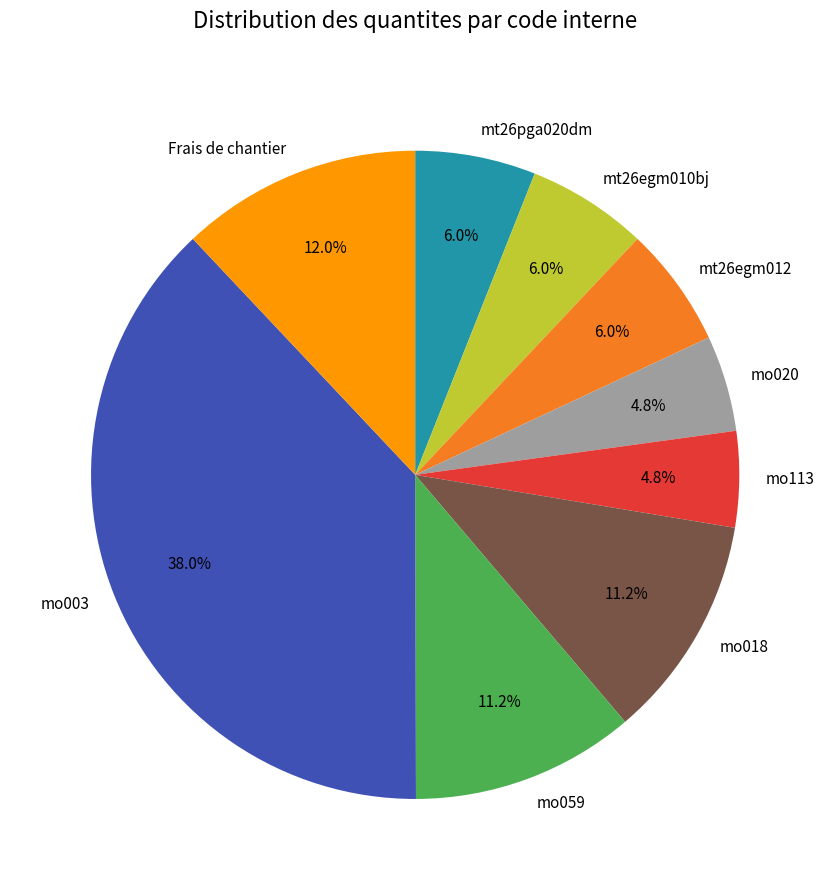

Do mo113 and Frais de chantier together represent more than half of the pie?

No